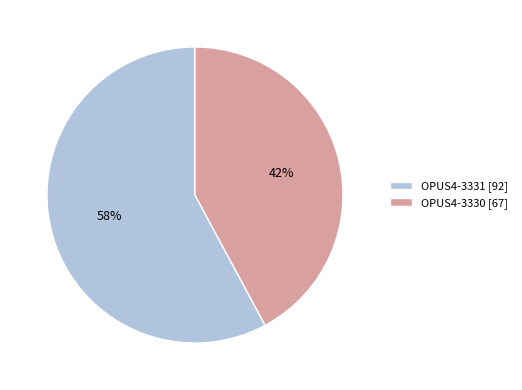

To the nearest percent, what is the difference between the largest and smallest slice percentages?

16%